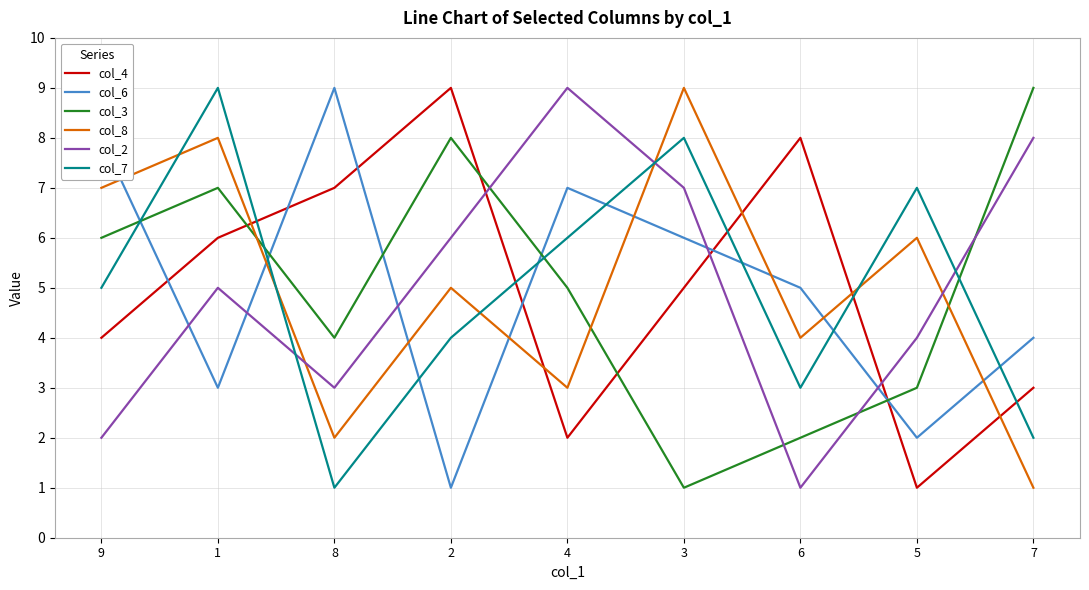

What is the maximum value shown in the chart?

9